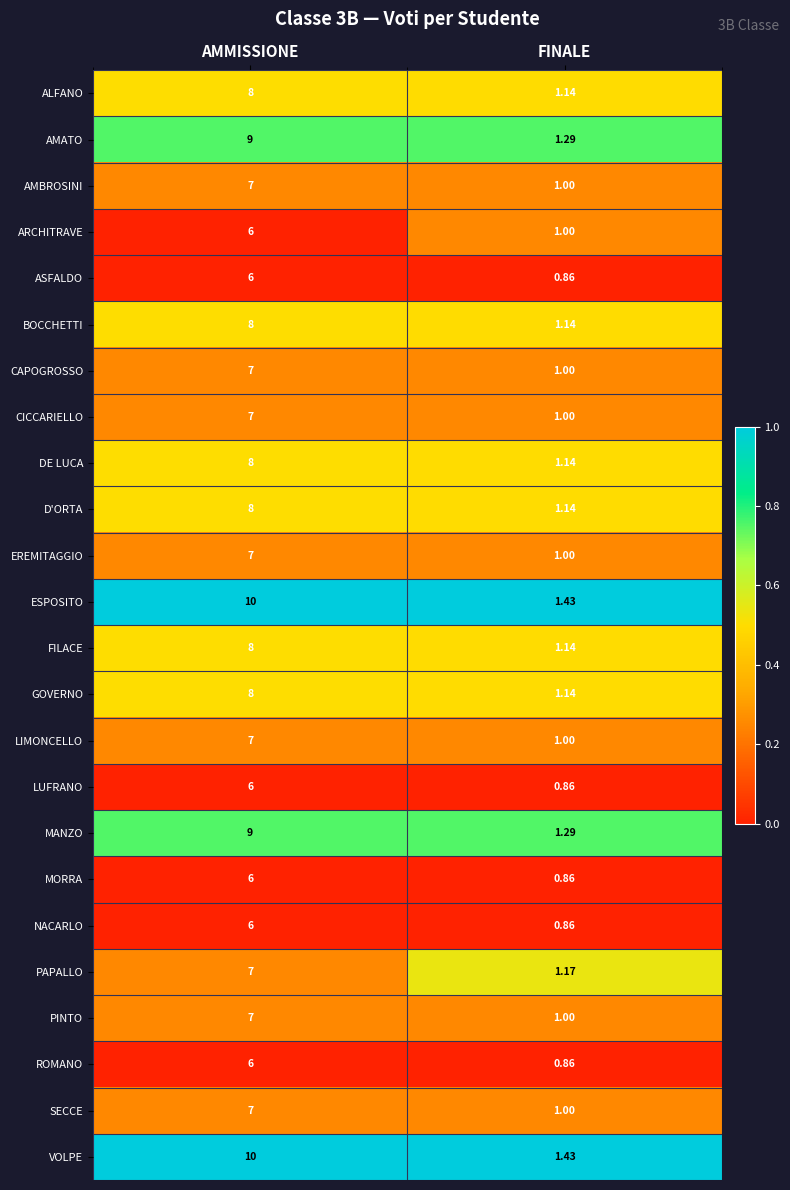

At which category is the sum across all series the highest?

AMMISSIONE